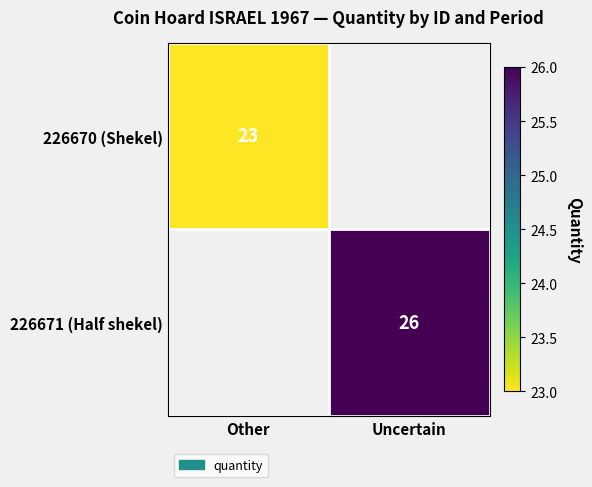

Is it true that 226671 (Half shekel) equals 42 at Uncertain?

False